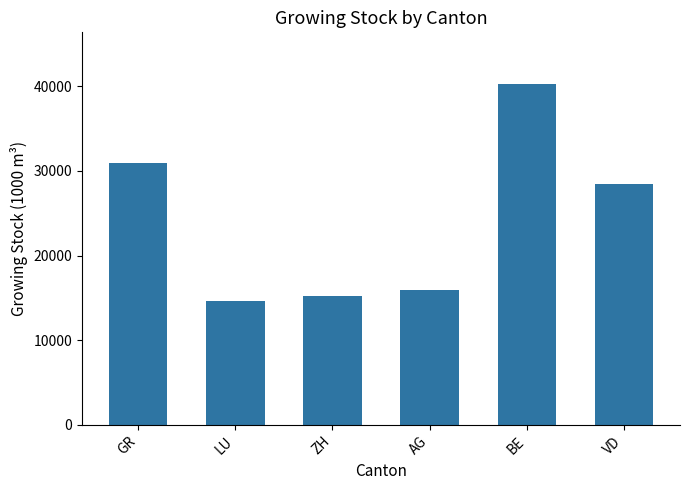

Read the value at GR, to the nearest 100.

30900